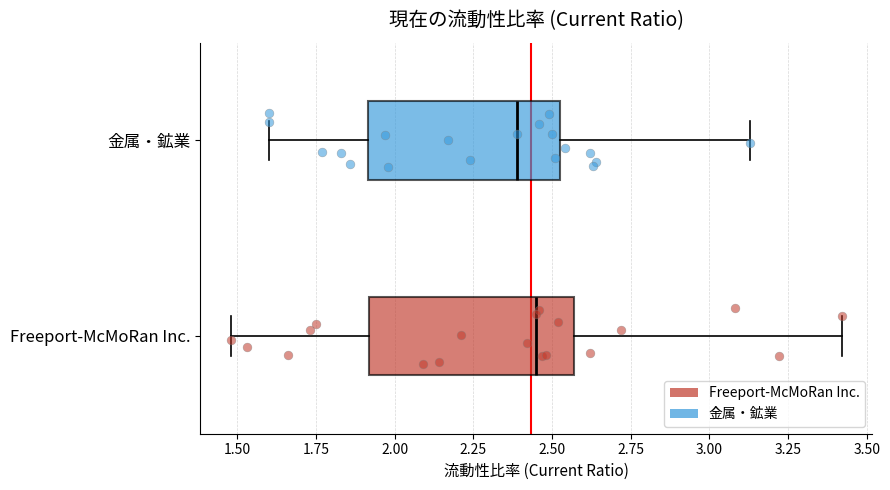

Where does the left whisker of the box for Freeport-McMoRan Inc. end on the x-axis? The values are not printed on the chart, so give them approximately, as read against the axis.

1.50